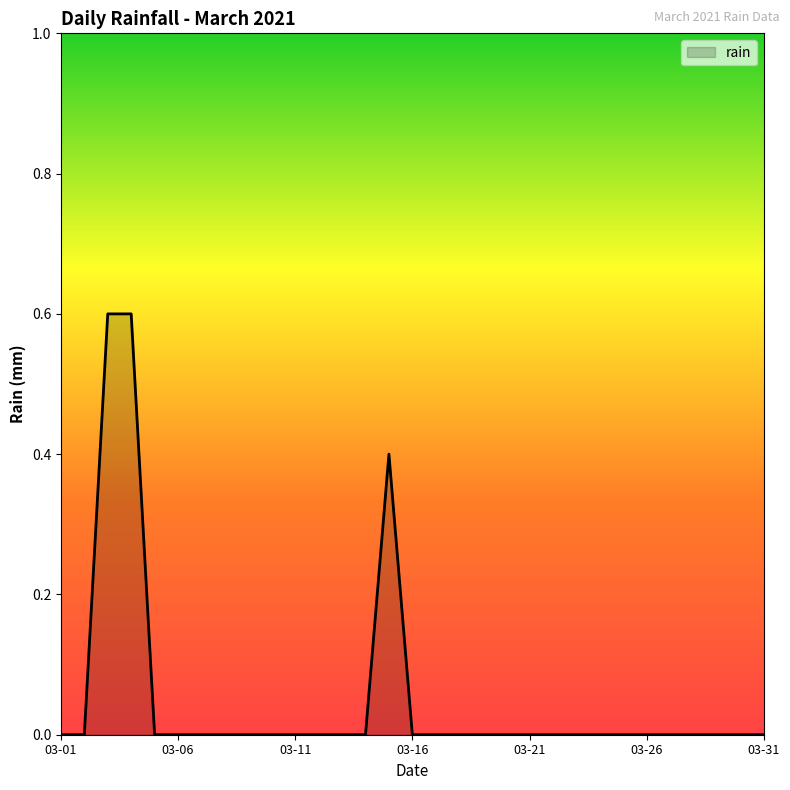

What is the average value?

0.1